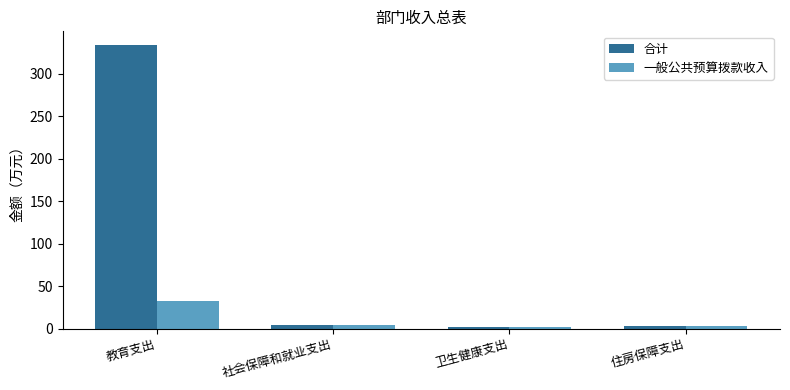

Which series has the widest spread of values?

合计